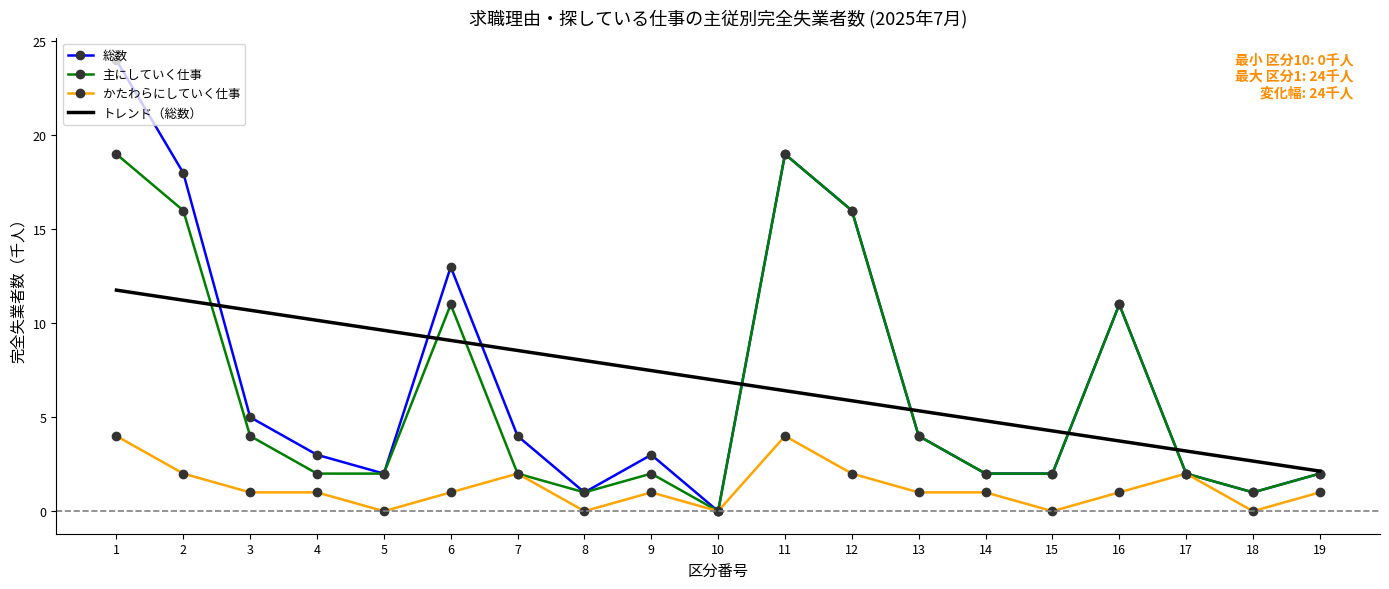

What is the difference between the maximum and minimum values in the かたわらにしていく仕事 series?

4.0